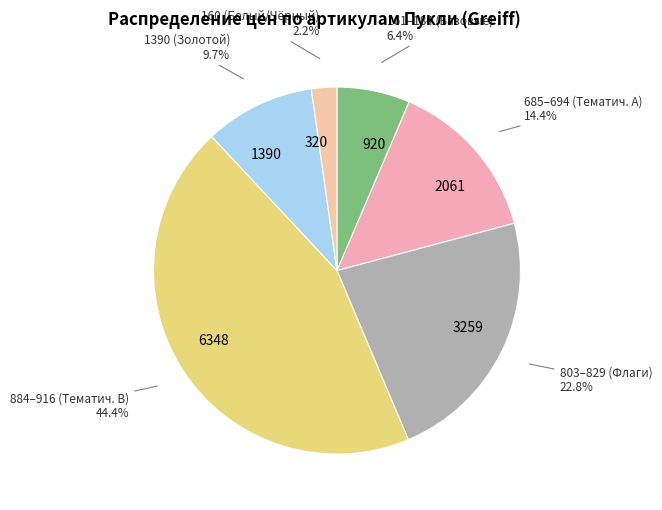

Rank the categories by value from lowest to highest.

320, 920, 1390, 2061, 3259, 6348